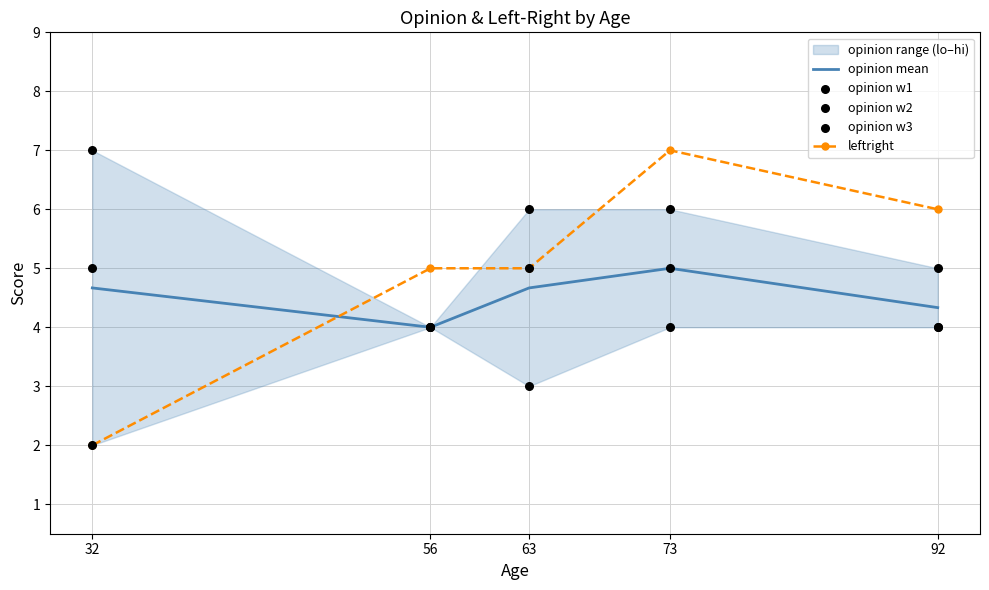

Which series has the largest total across all categories?

leftright